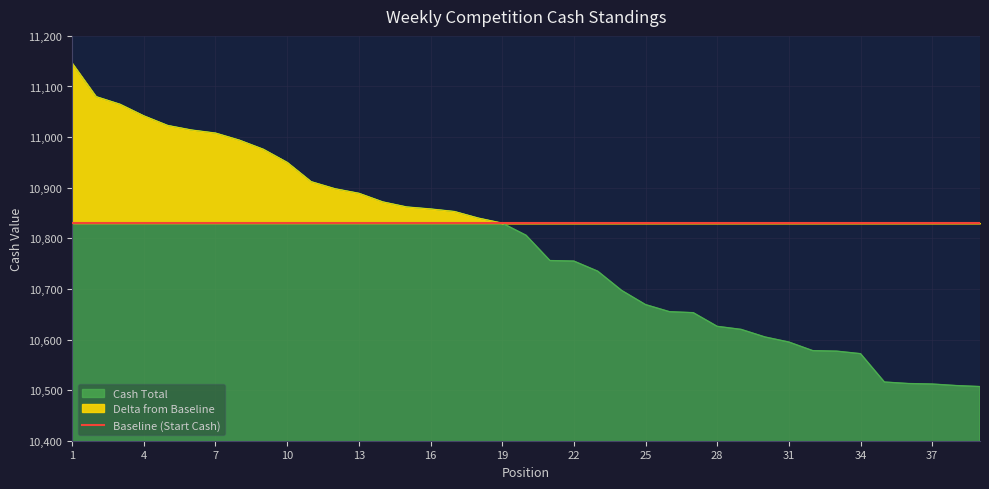

Reading left to right, list all the values displayed in this chart.

Cash Total: 11146	11080	11065	11042	11023	11014	11008	10994	10976	10950	10912	10898	10889	10872	10862	10858	10853	10840	10830	10806	10756	10755	10735	10697	10669	10655	10653	10626	10620	10605	10595	10578	10577	10572	10516	10513	10512	10509	10507
Delta from Baseline: 11146	11080	11065	11042	11023	11014	11008	10994	10976	10950	10912	10898	10889	10872	10862	10858	10853	10840	10830	10830	10830	10830	10830	10830	10830	10830	10830	10830	10830	10830	10830	10830	10830	10830	10830	10830	10830	10830	10830